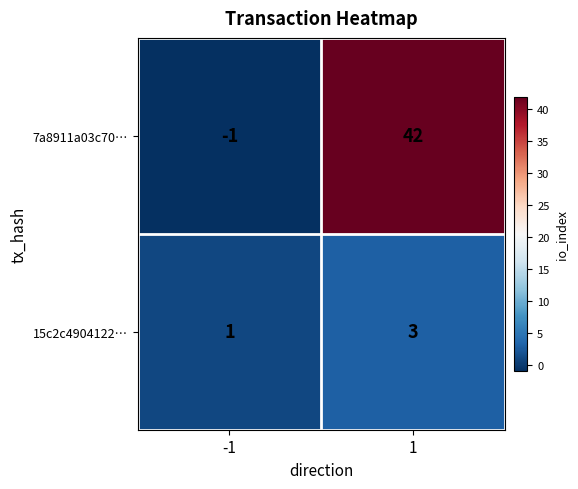

How many distinct data groups are displayed?

2